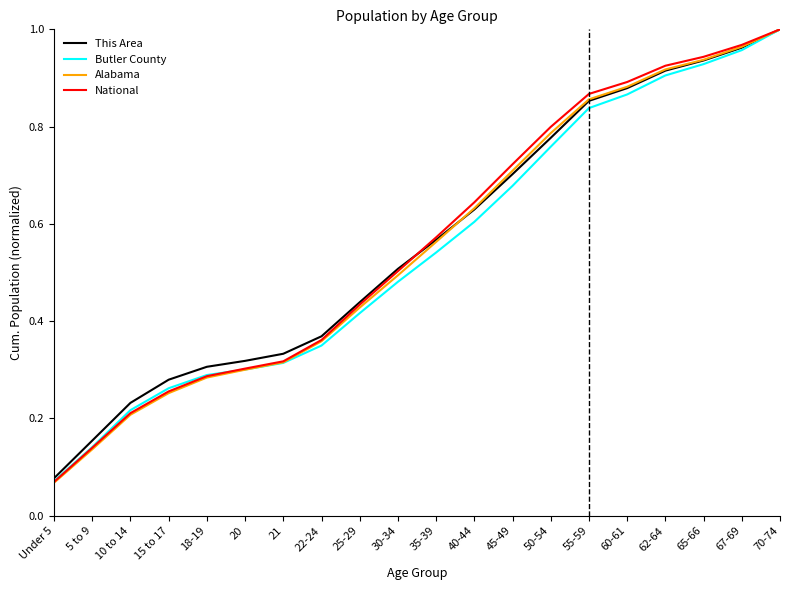

At which label does Alabama reach its minimum?

Under 5